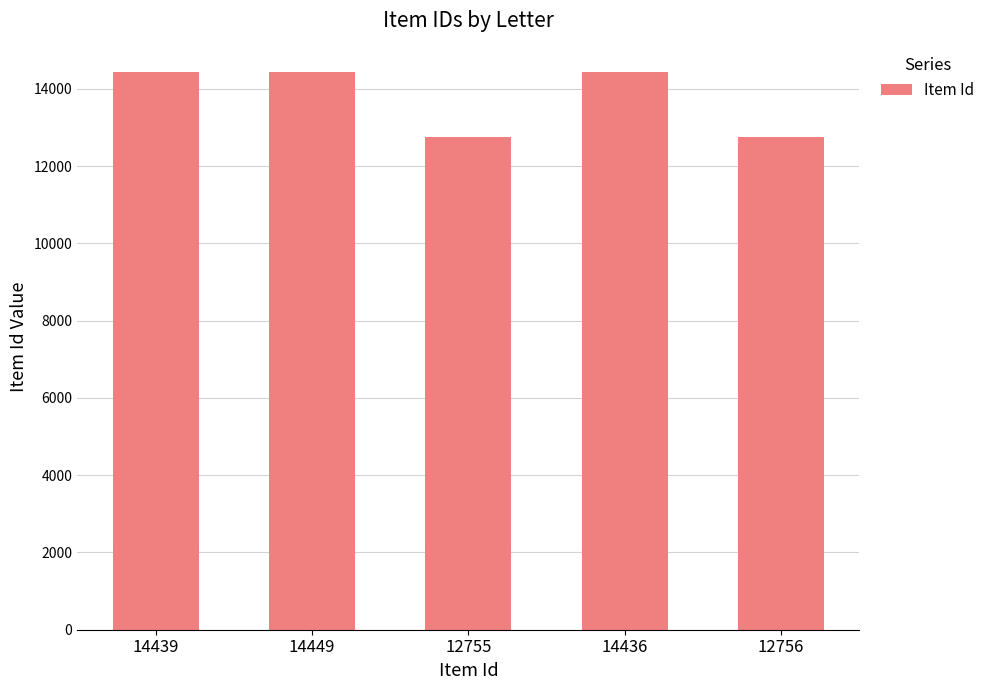

What is the average value?

13767